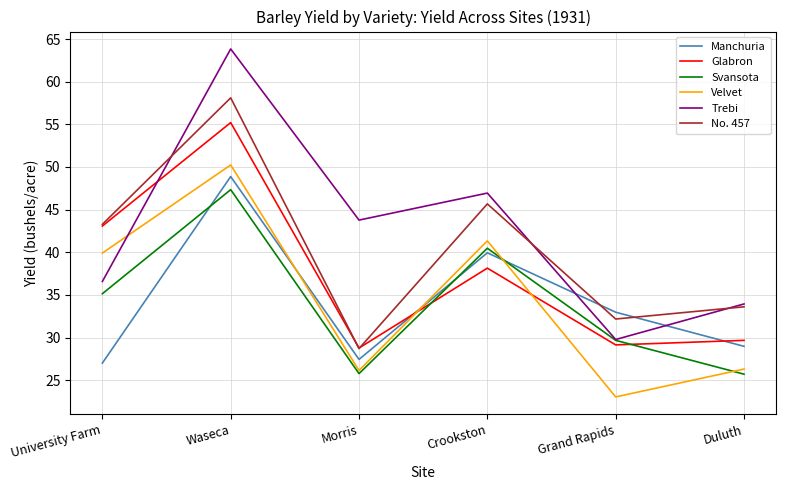

Between which two adjacent categories do Svansota and Velvet first intersect?

Crookston and Grand Rapids